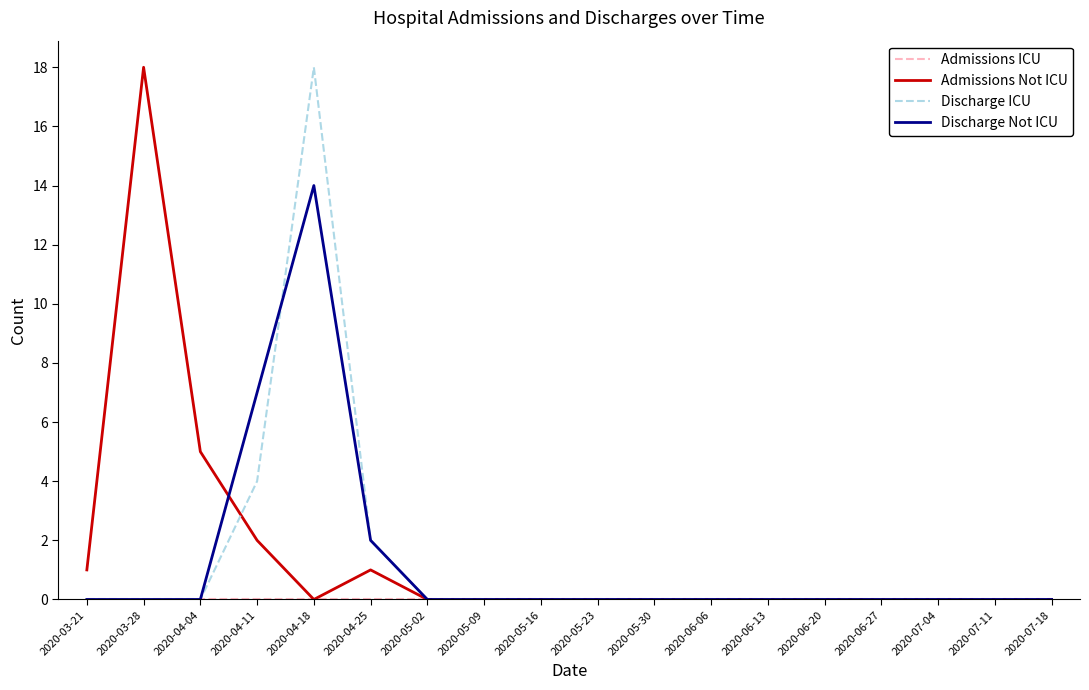

What is the difference between the highest and lowest values at 2020-03-28?

18